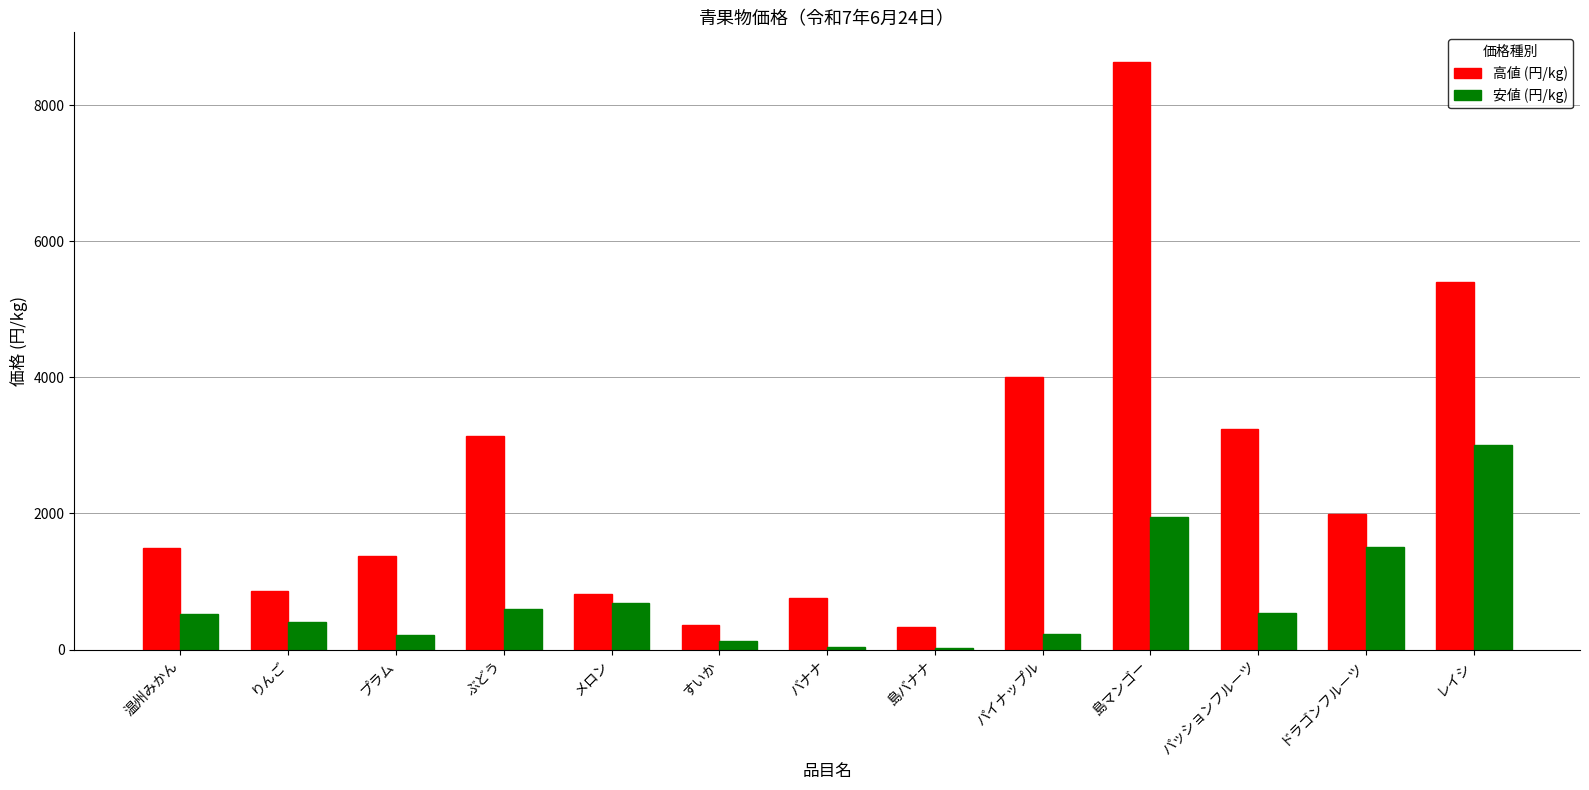

At which category is the sum across all series the highest?

島マンゴー